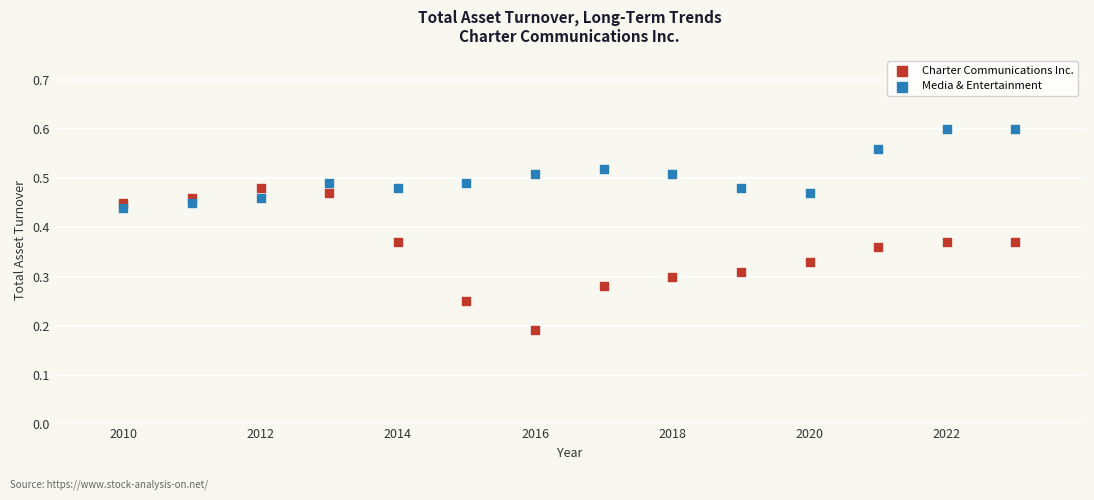

Which series has the largest Y range (max minus min)?

Charter Communications Inc.